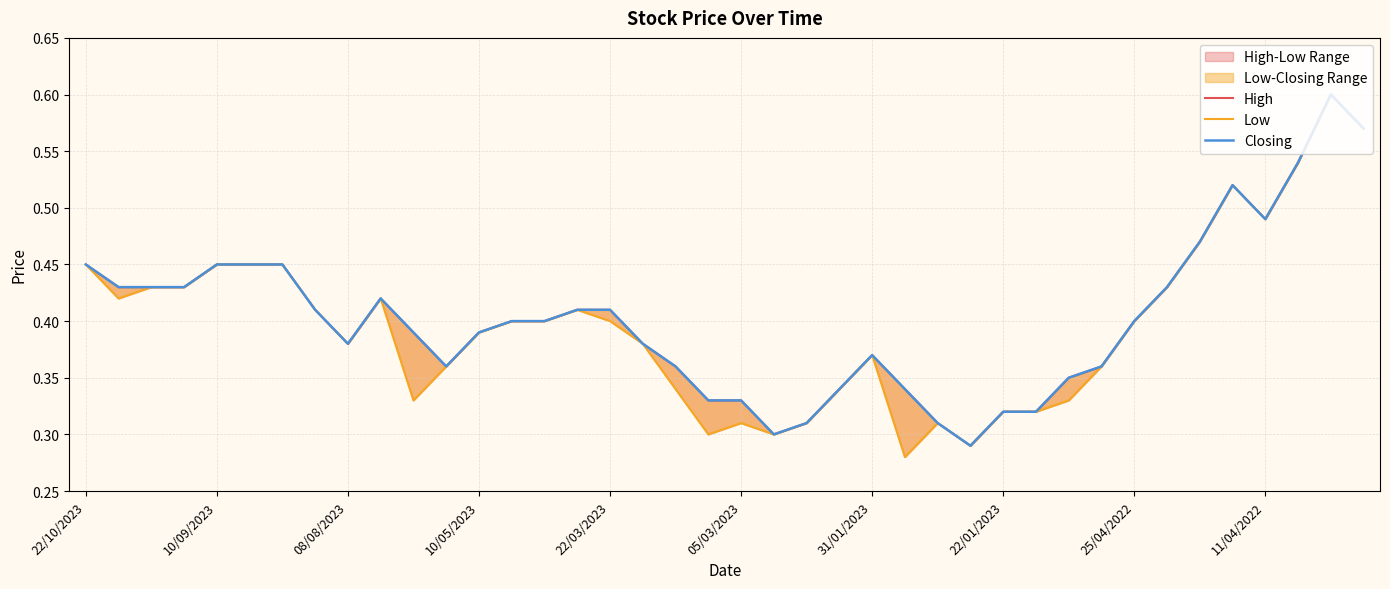

What is the difference between the maximum and minimum values in the High series?

0.3